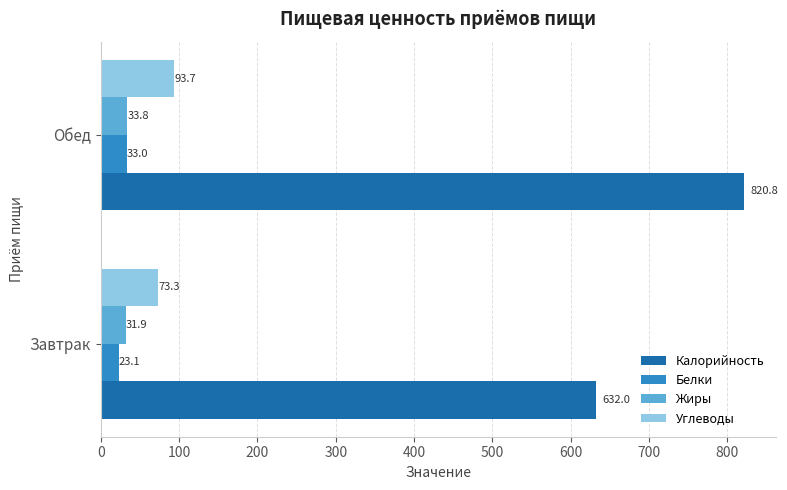

What is the sum of all Белки values?

56.2